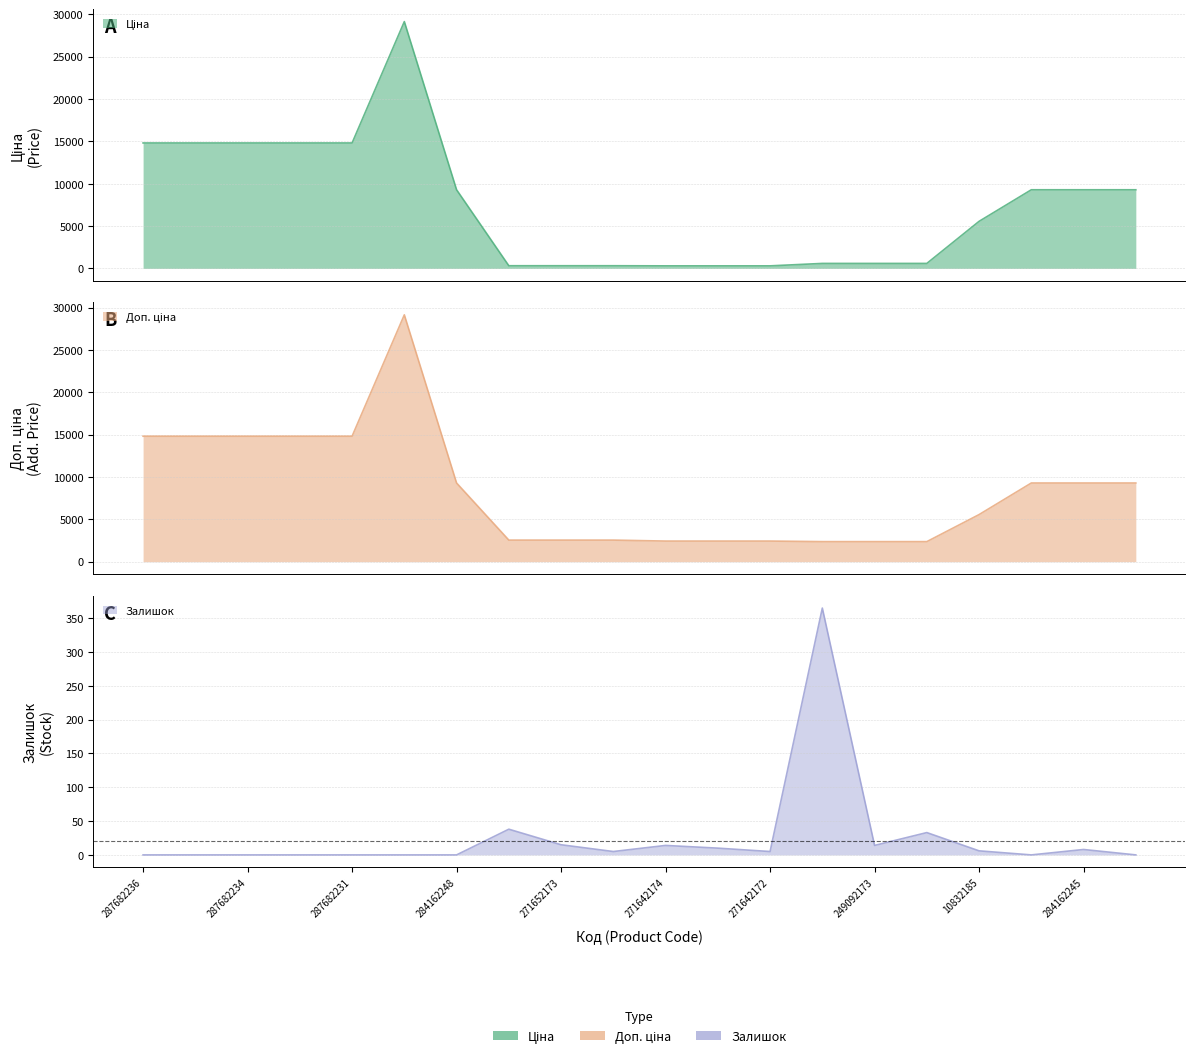

Does the chart display data point markers on the line(s)?

No